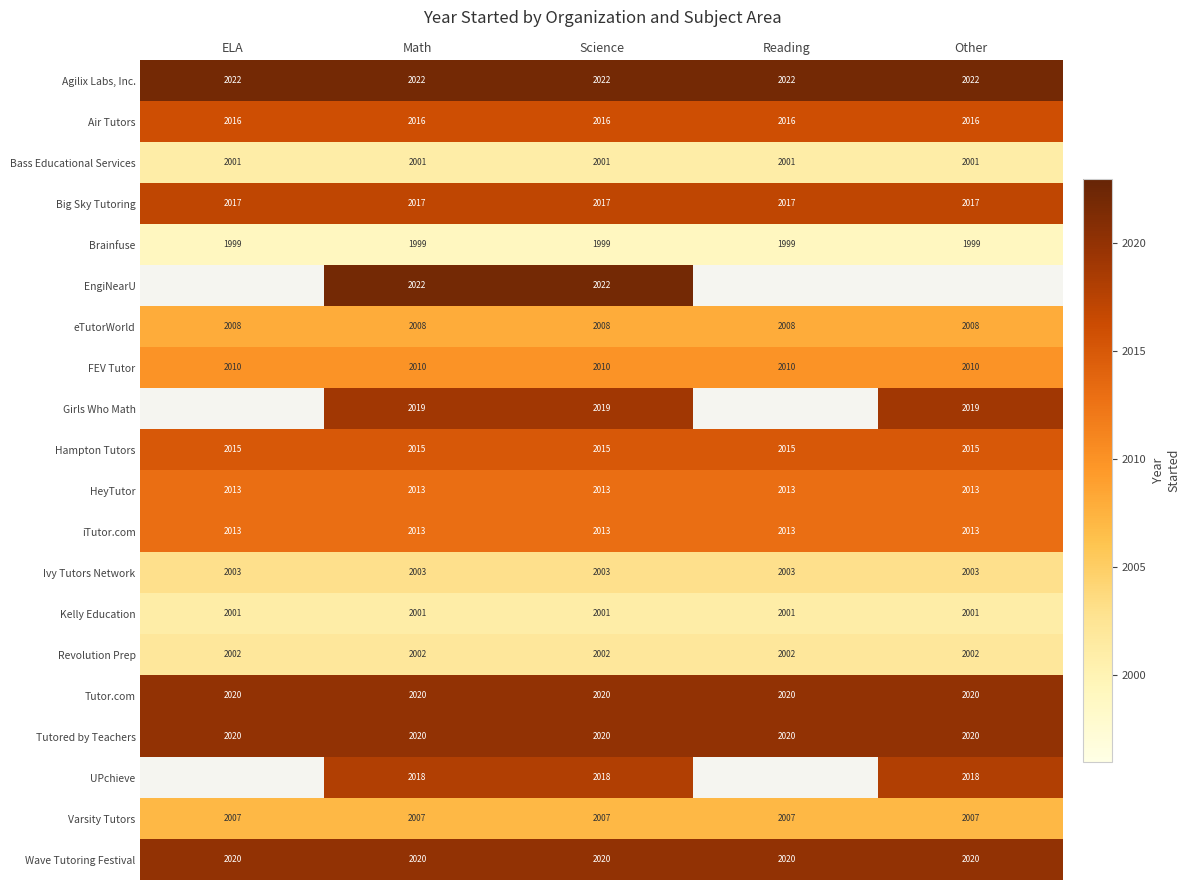

What is the difference between the highest and lowest values at Other?

23.0